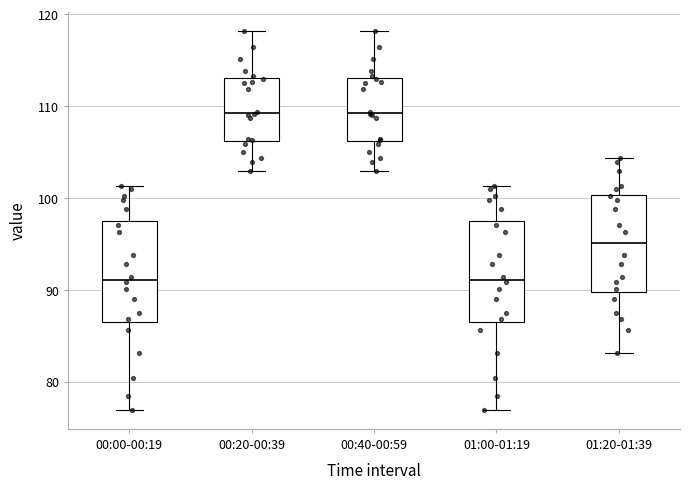

Reading left to right, transcribe this box plot: for each box, give where its median line is, the range the box spans, and where its two whiskers end, as read against the y-axis. The values are not printed on the chart, so give them approximately, as read against the axis.

00:00-00:19: median 91, box 87 to 98, whiskers 77 to 101
00:20-00:39: median 109, box 106 to 113, whiskers 103 to 118
00:40-00:59: median 109, box 106 to 113, whiskers 103 to 118
01:00-01:19: median 91, box 87 to 98, whiskers 77 to 101
01:20-01:39: median 95, box 90 to 100, whiskers 83 to 104